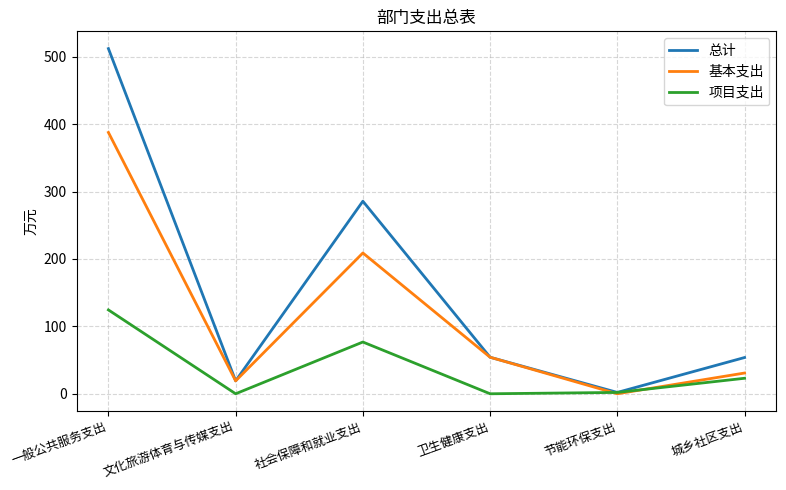

The 基本支出 series shows 54.2 at 卫生健康支出. True or false?

True